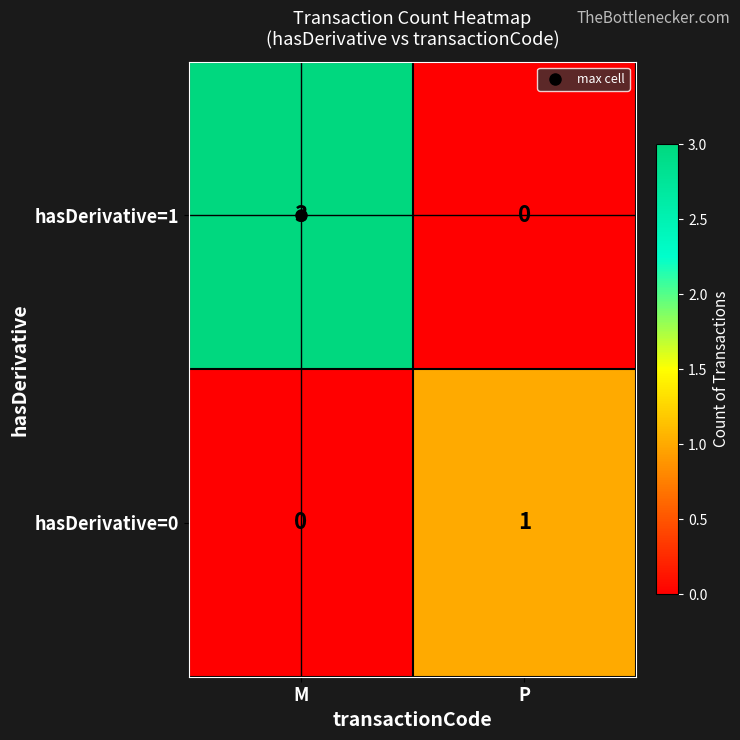

Which category has the highest value across all series?

M